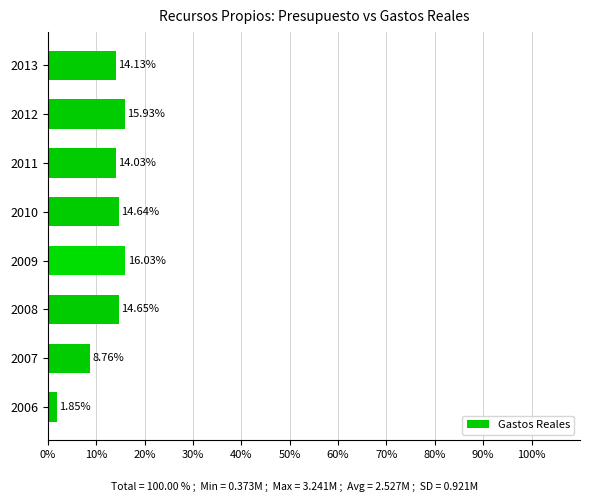

What is the change in value from 2007 to 2010?

+5.9